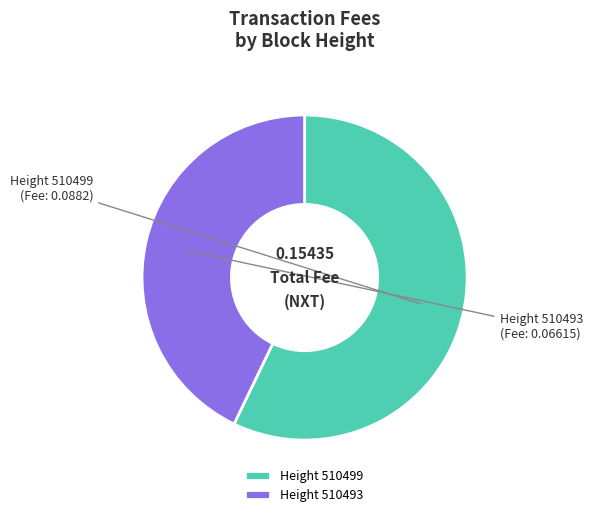

Rank the categories by value from lowest to highest.

Height 510493, Height 510499